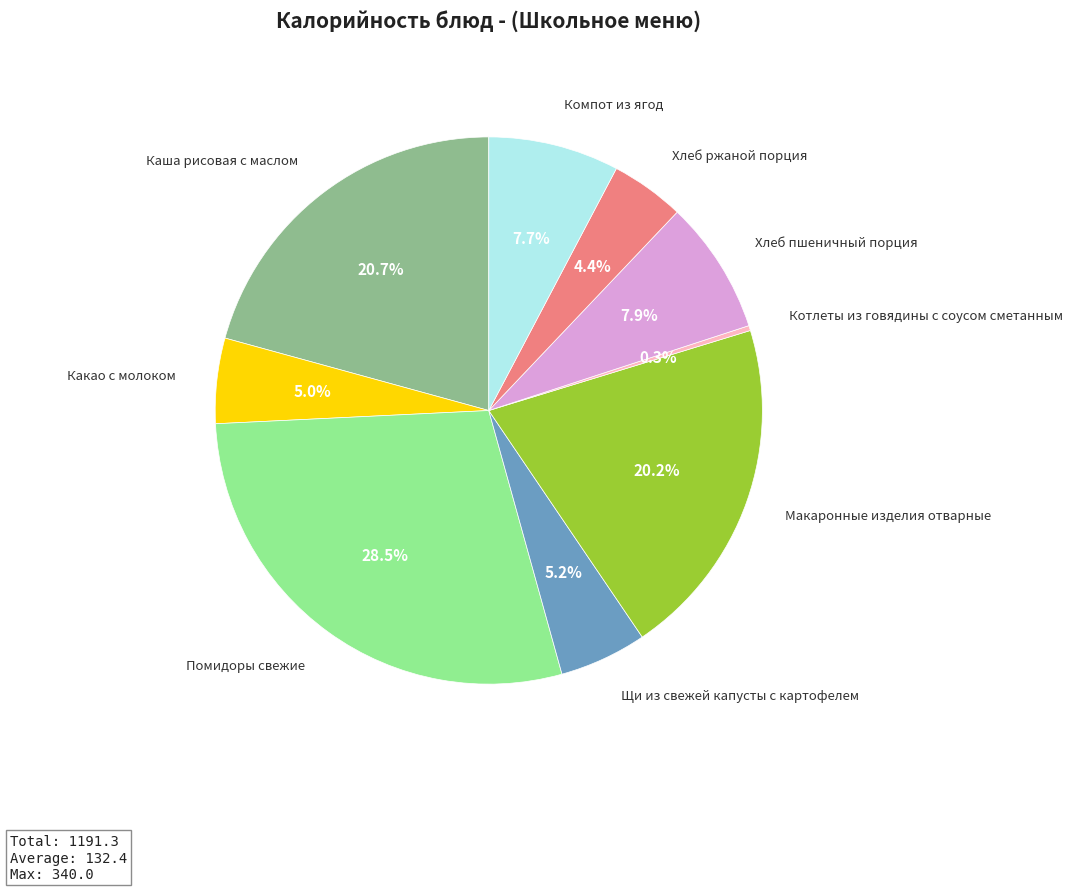

Does any single category account for the majority?

No